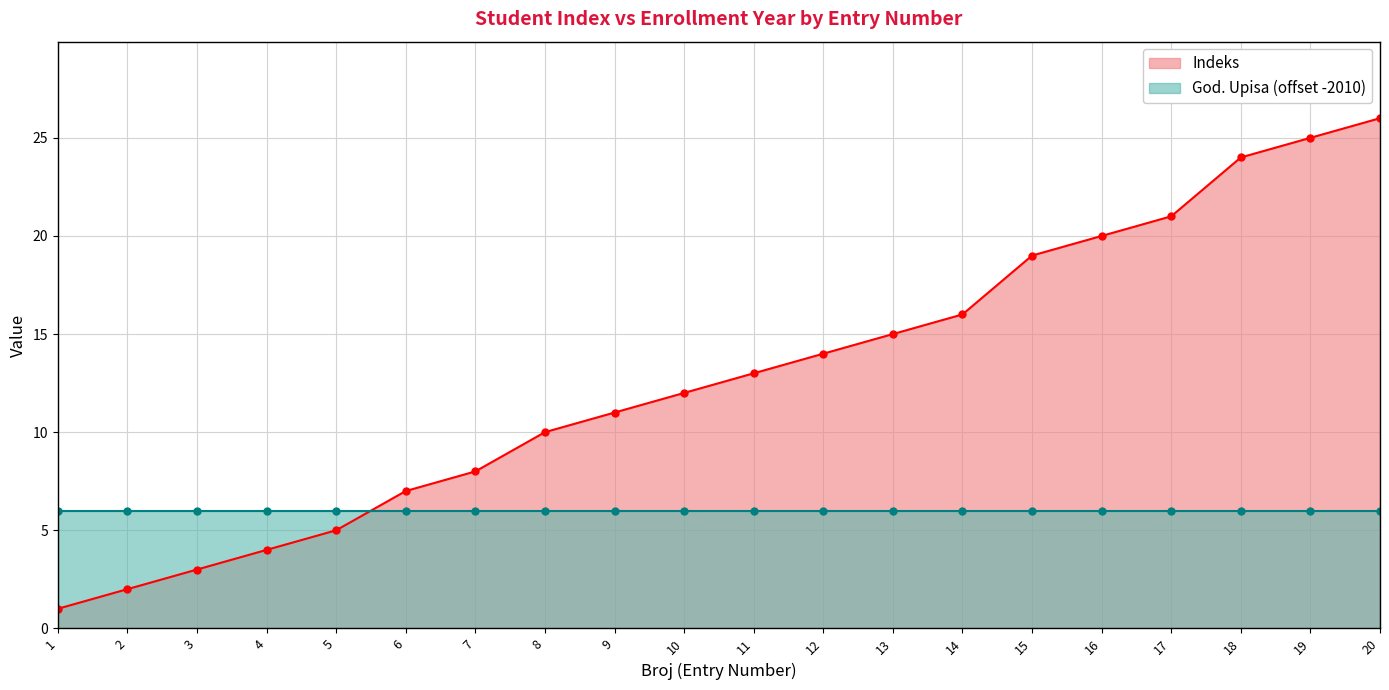

What is the ratio of the value at 1 to the value at 2?

0.5